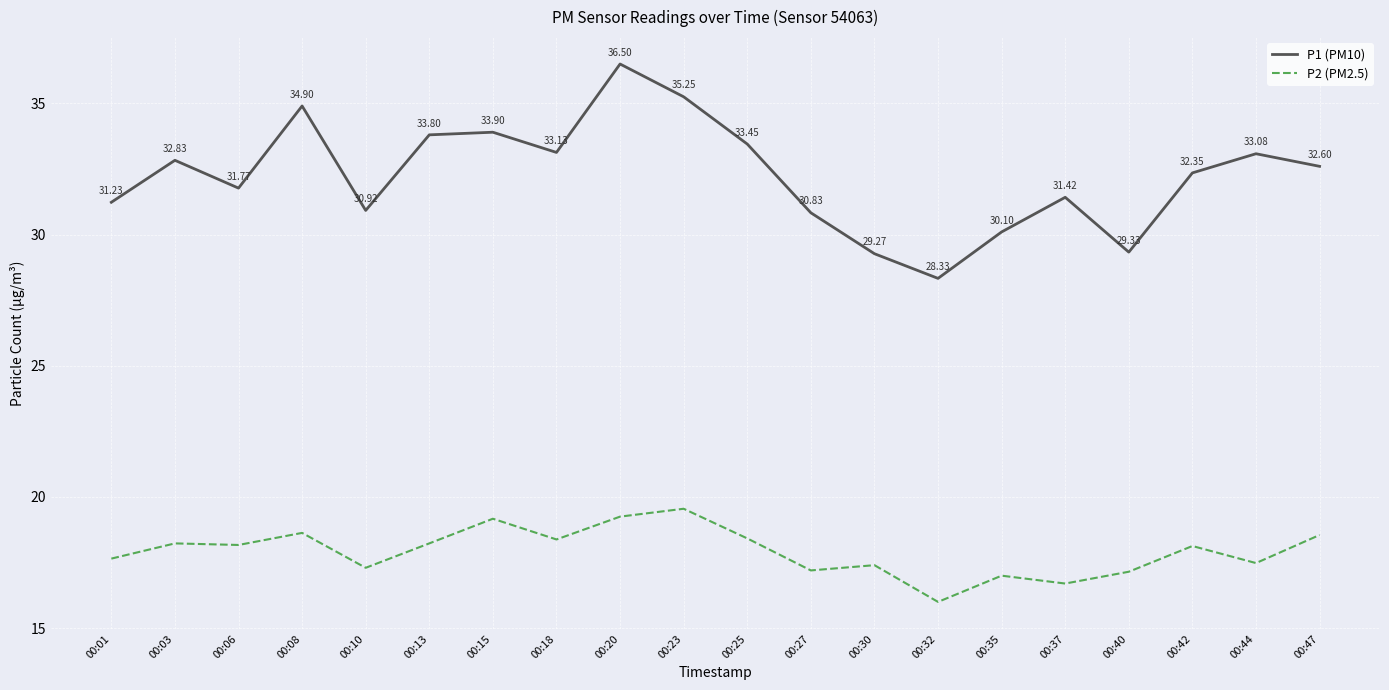

What is the highest value of the P2 (PM2.5) series?

19.6